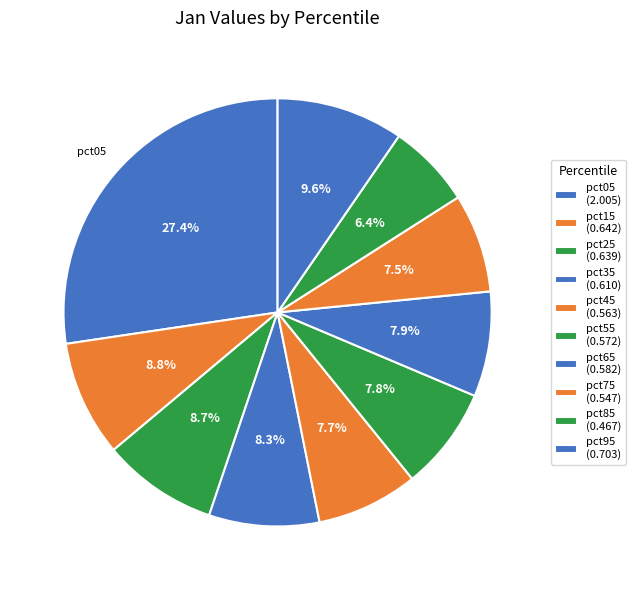

Which slice is the smallest?

pct85